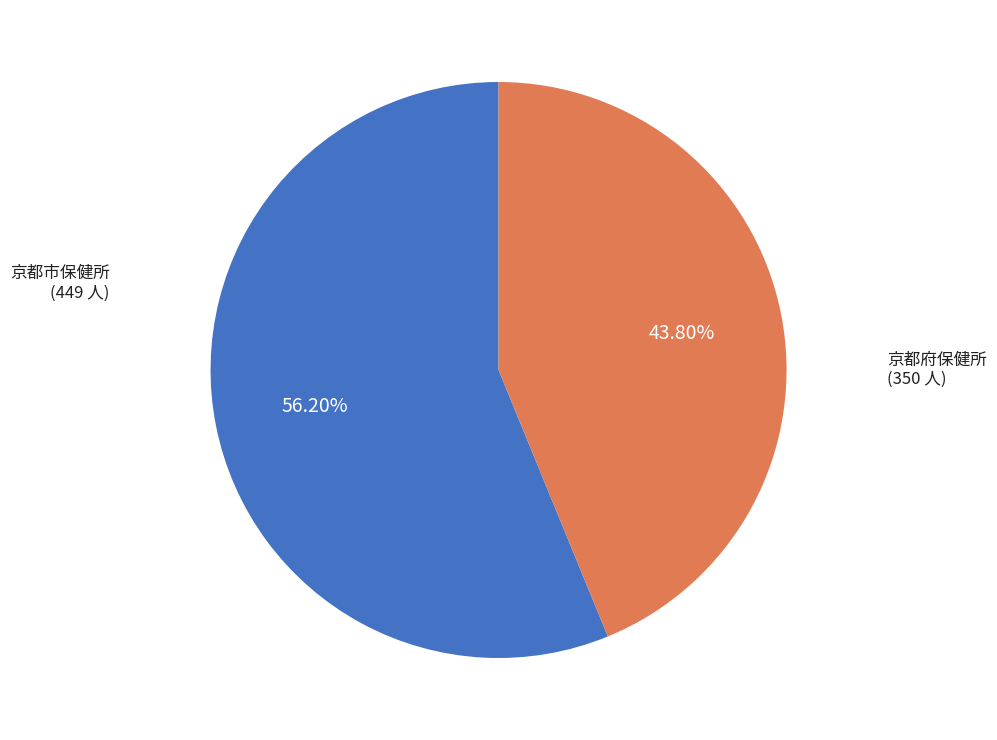

Is there a majority slice in this chart?

Yes